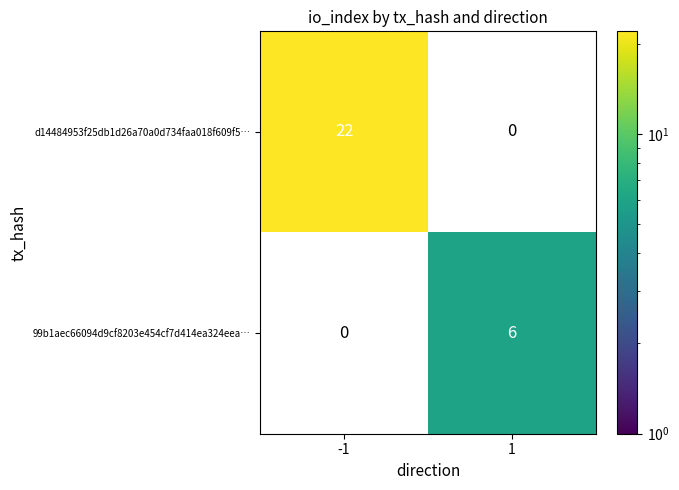

True or false: d14484953f25db1d26a70a0d734faa018f609f5… has a value of 22 at -1.

True